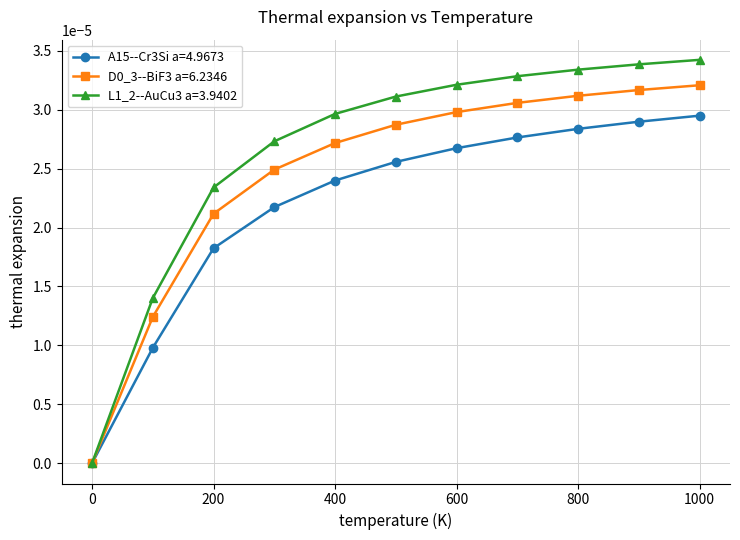

Which series has the largest total across all categories?

L1_2--AuCu3 a=3.9402